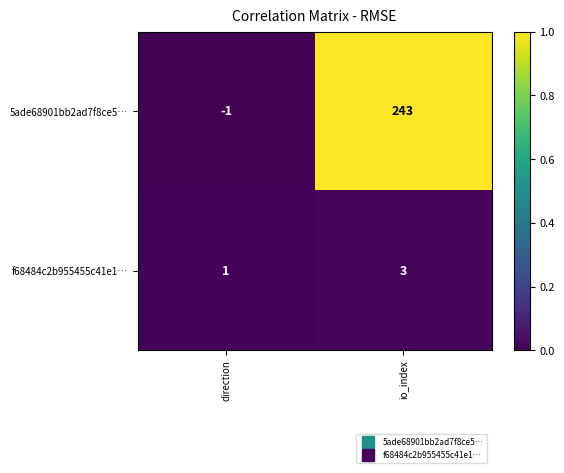

Between direction and io_index, which series saw the biggest shift?

5ade68901bb2ad7f8ce5…